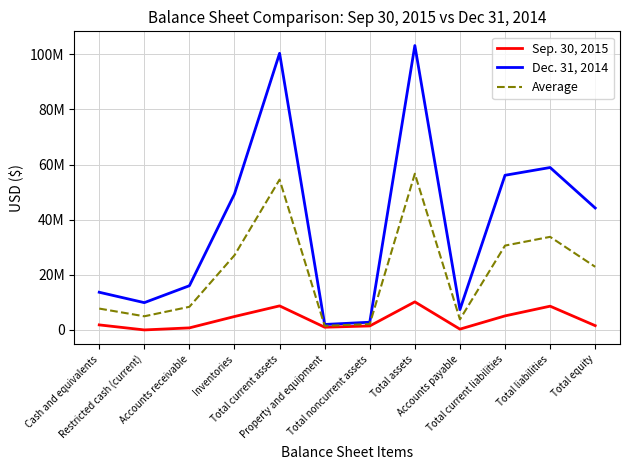

At which category is the sum across all series the highest?

Total assets